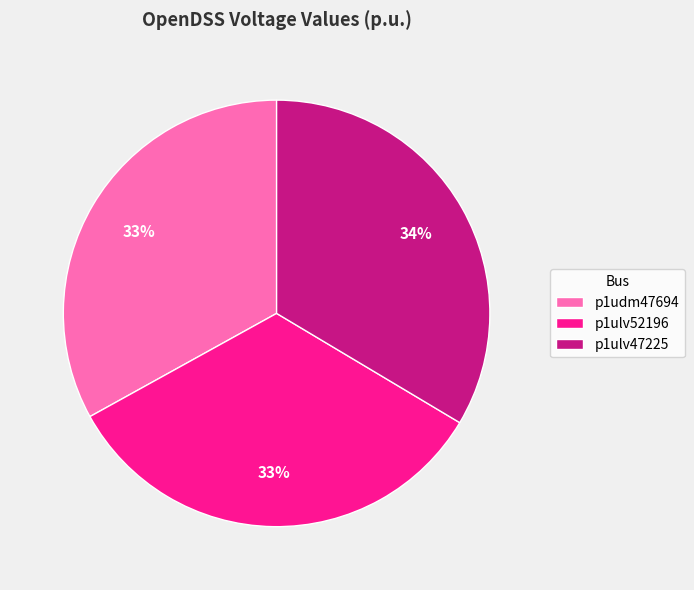

To the nearest percent, what is the average slice percentage?

33%